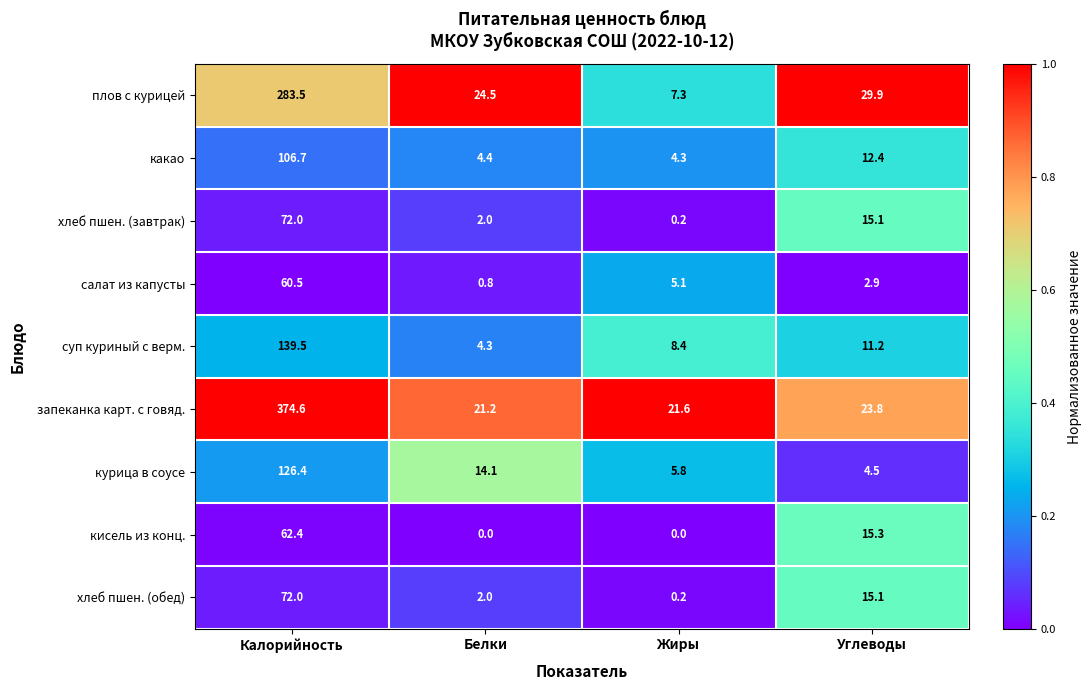

List the labels in order of какао value, largest first.

Калорийность, Углеводы, Белки, Жиры